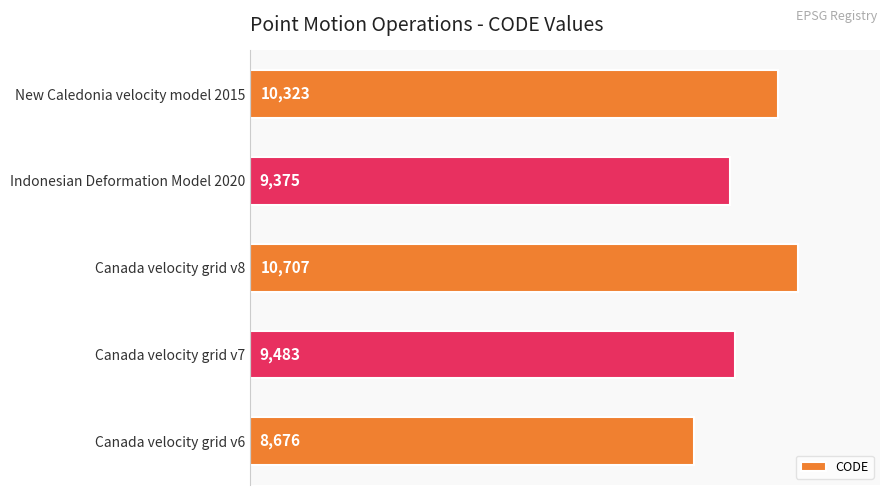

Count the number of categories in the chart.

5